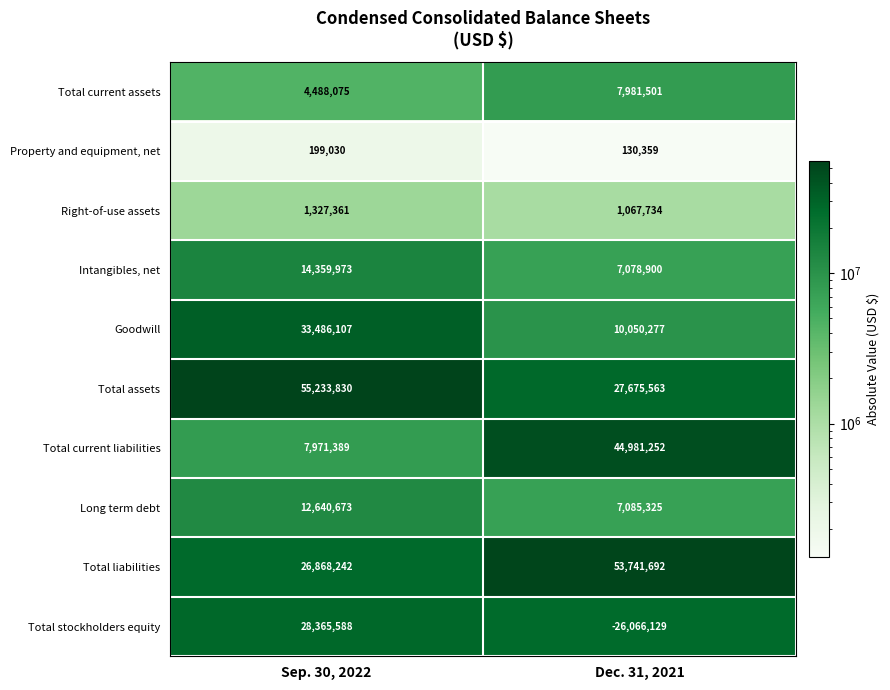

Where is Right-of-use assets nearest to the value 1197547?

Dec. 31, 2021